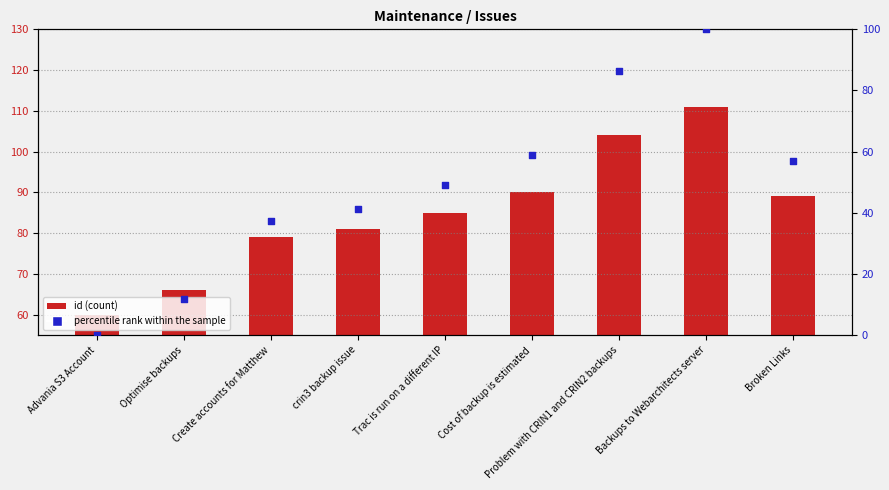

Which series has the largest Y range (max minus min)?

percentile rank within the sample